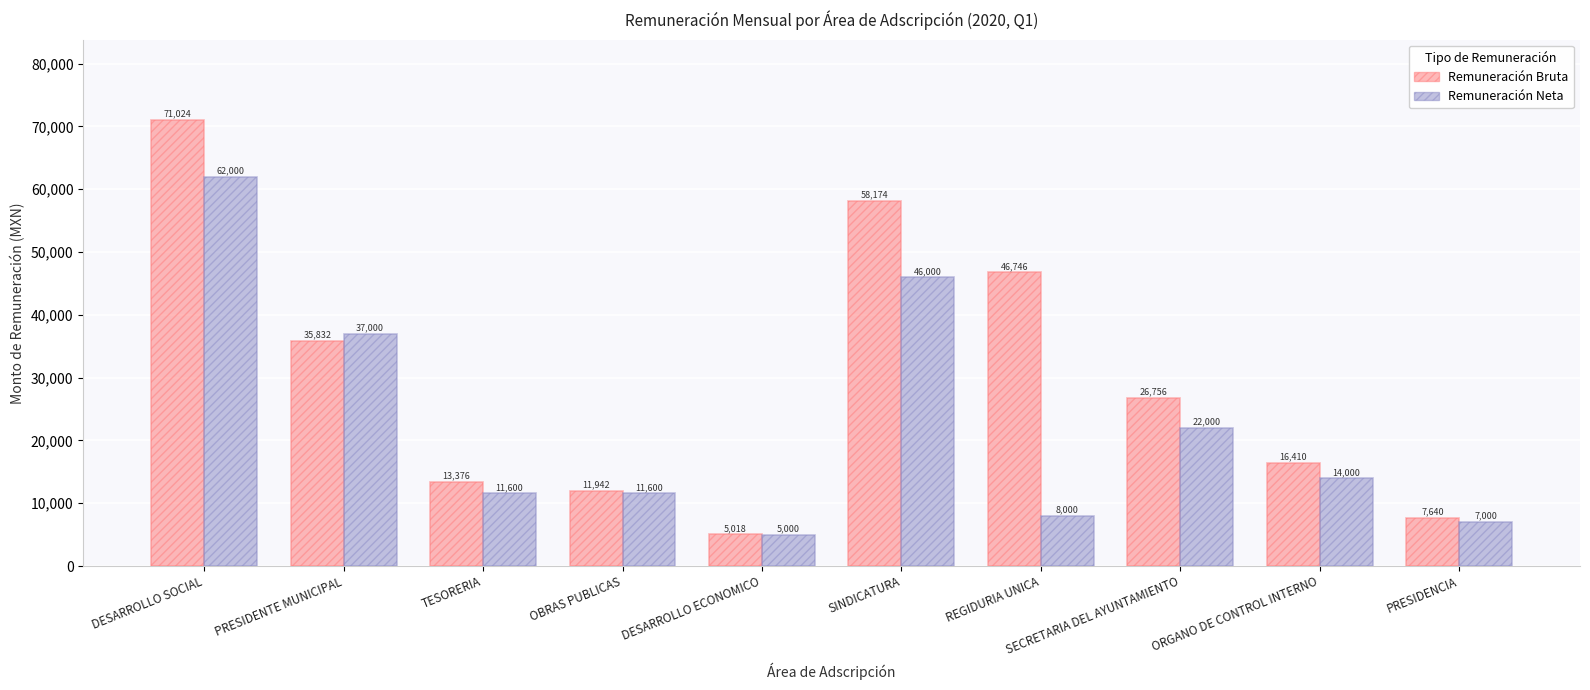

What is the sum of the Remuneración Bruta values at ORGANO DE CONTROL INTERNO and OBRAS PUBLICAS?

28352